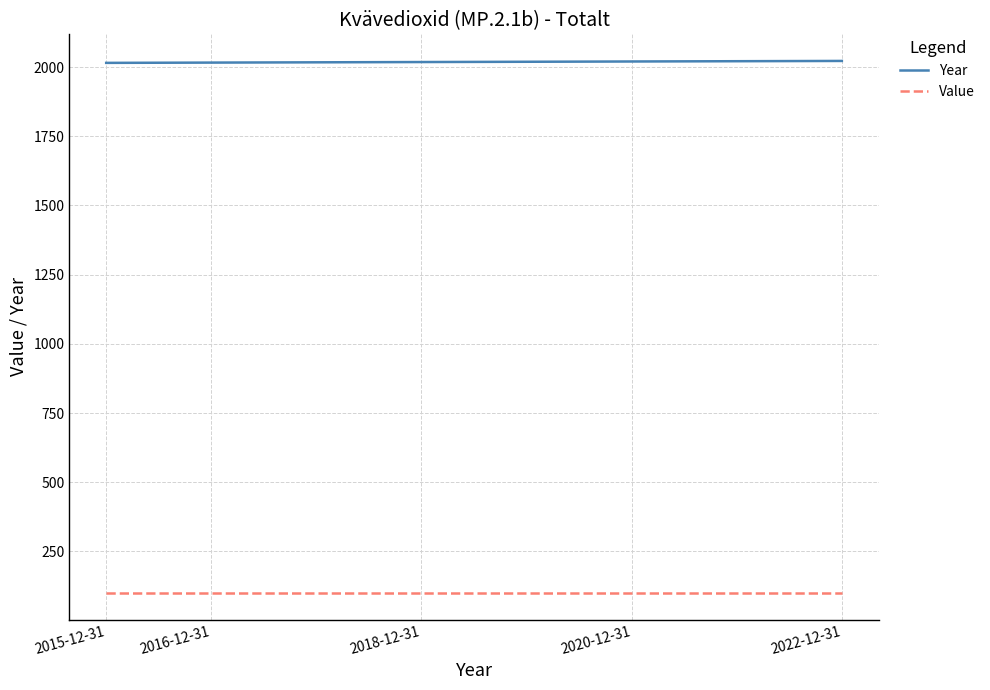

What is the difference between the Year values at 2015-12-31 and 2022-12-31?

7